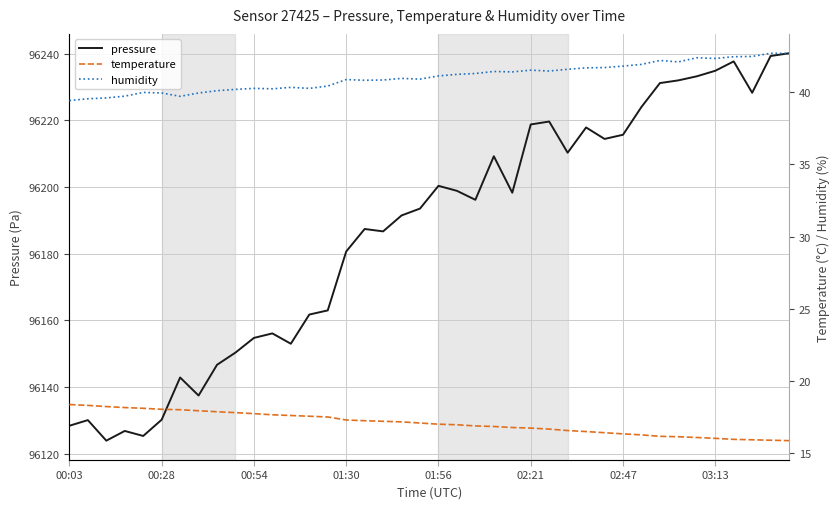

What is the minimum value for pressure?

96124.0